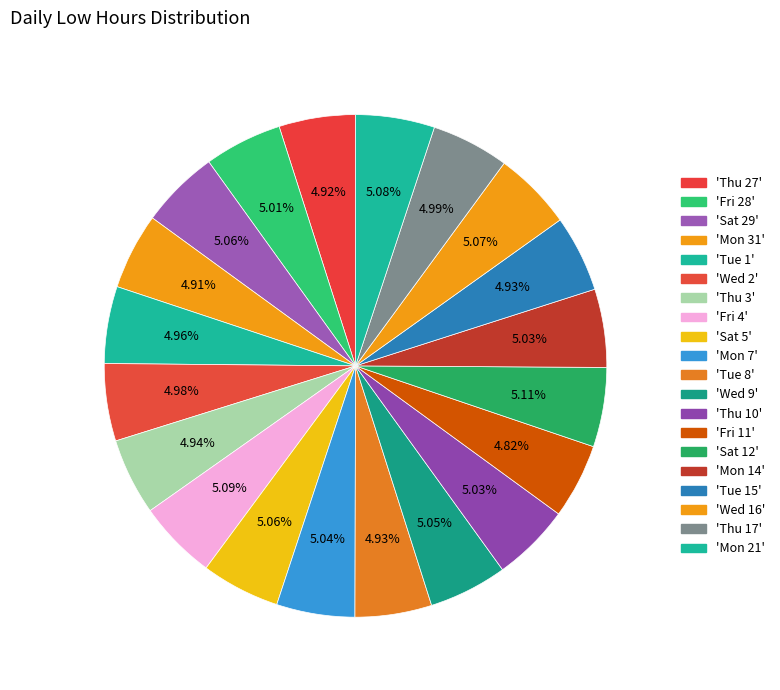

How many segments does this pie chart have?

20